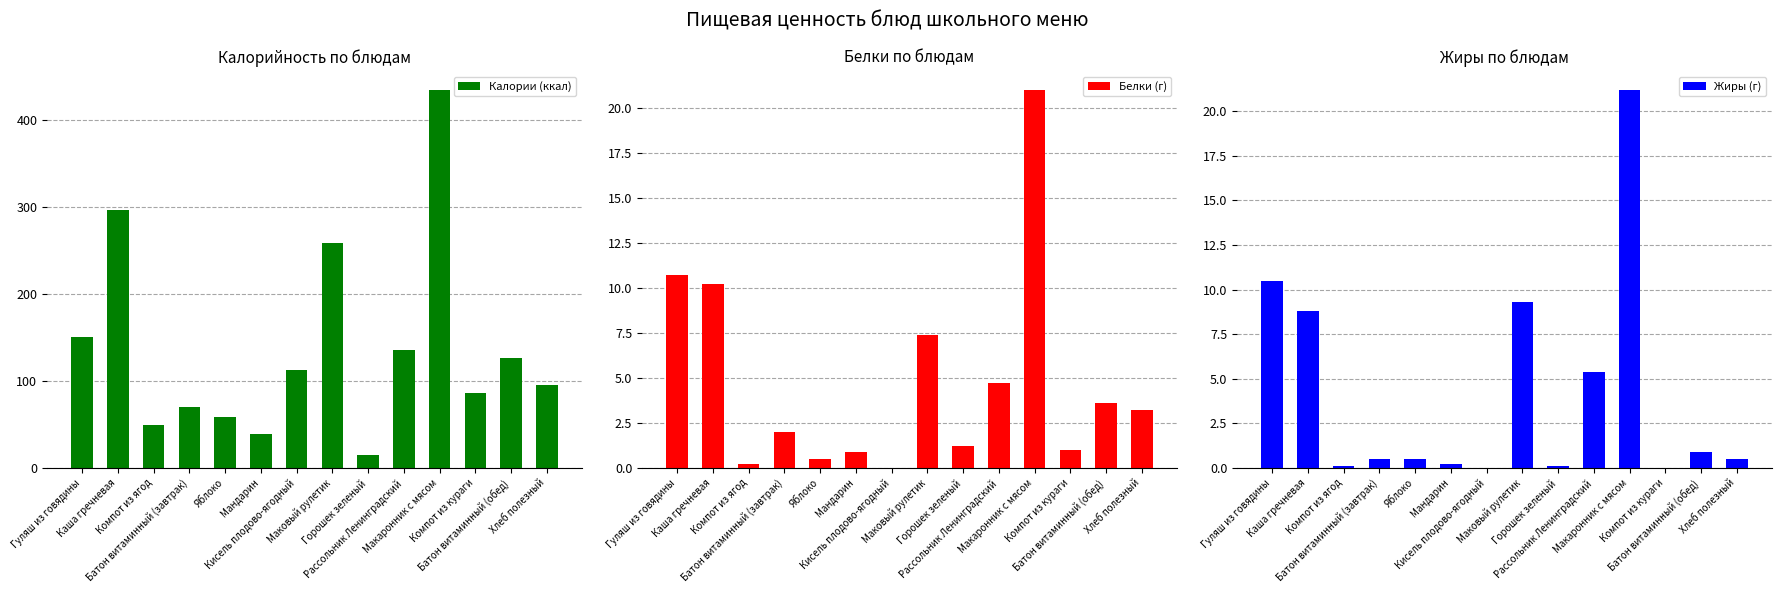

How many categories are shown in the chart?

14